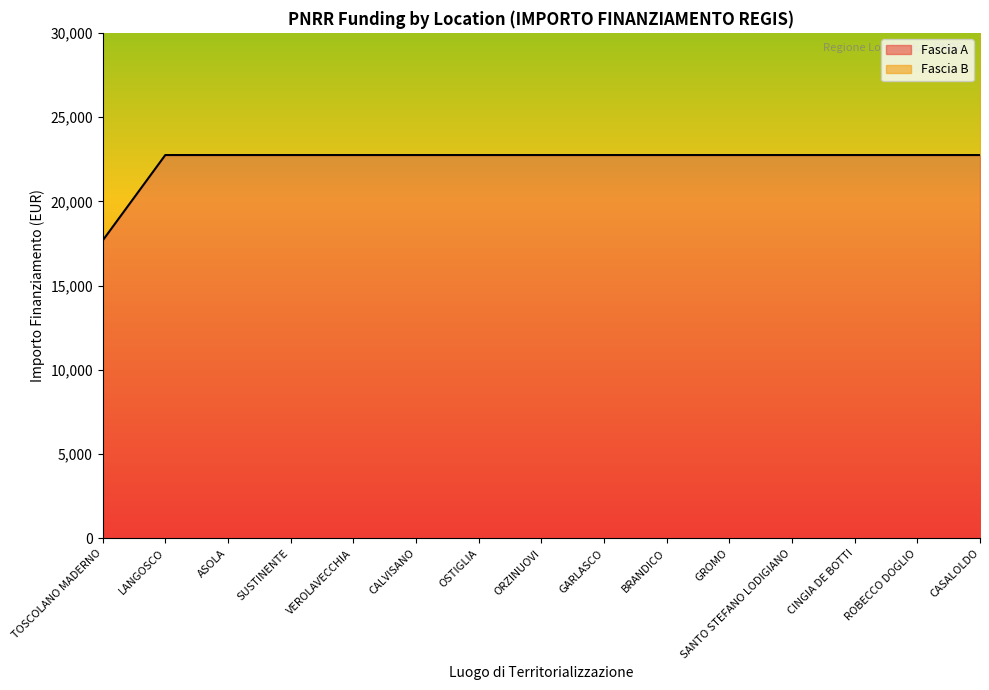

What is the difference between the maximum and minimum values?

5075.2